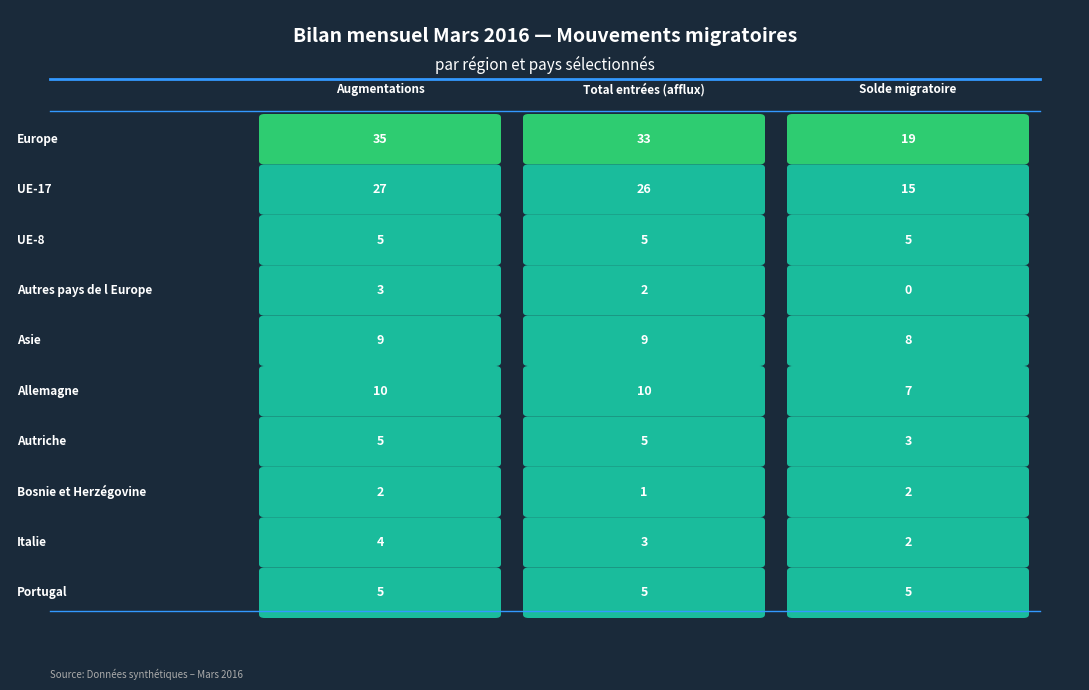

Between UE-17 and Allemagne, which series saw the biggest shift?

Augmentations